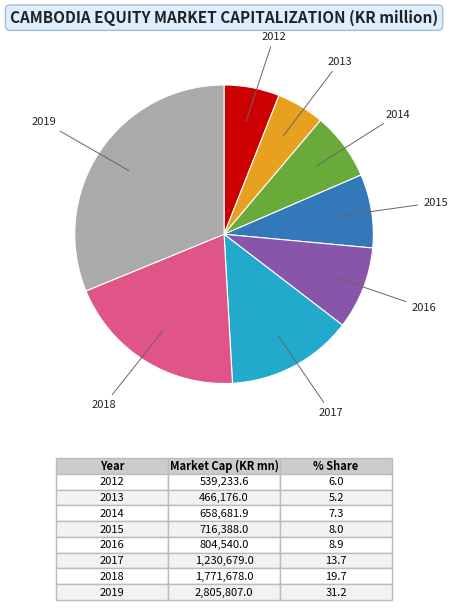

What is the smallest slice in the pie chart?

2013